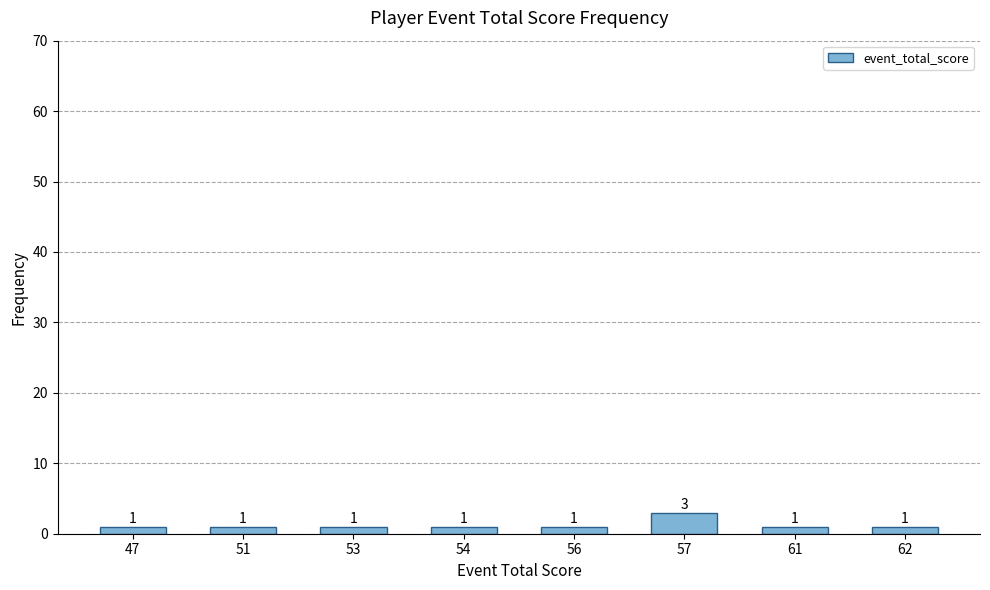

How many values are between 1 and 2?

7